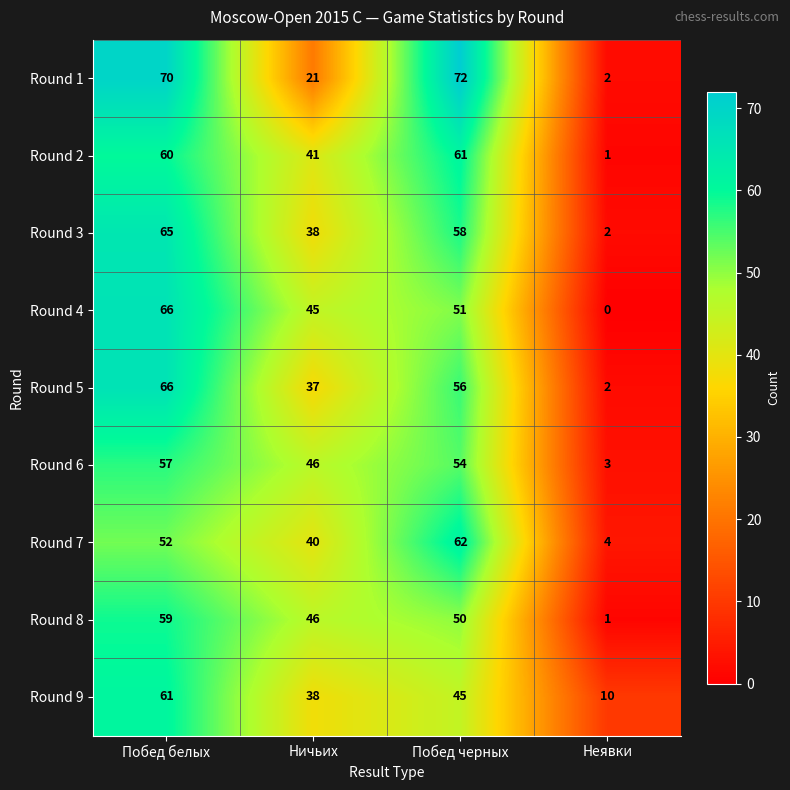

True or false: Round 6 has a value of 3 at Неявки.

True